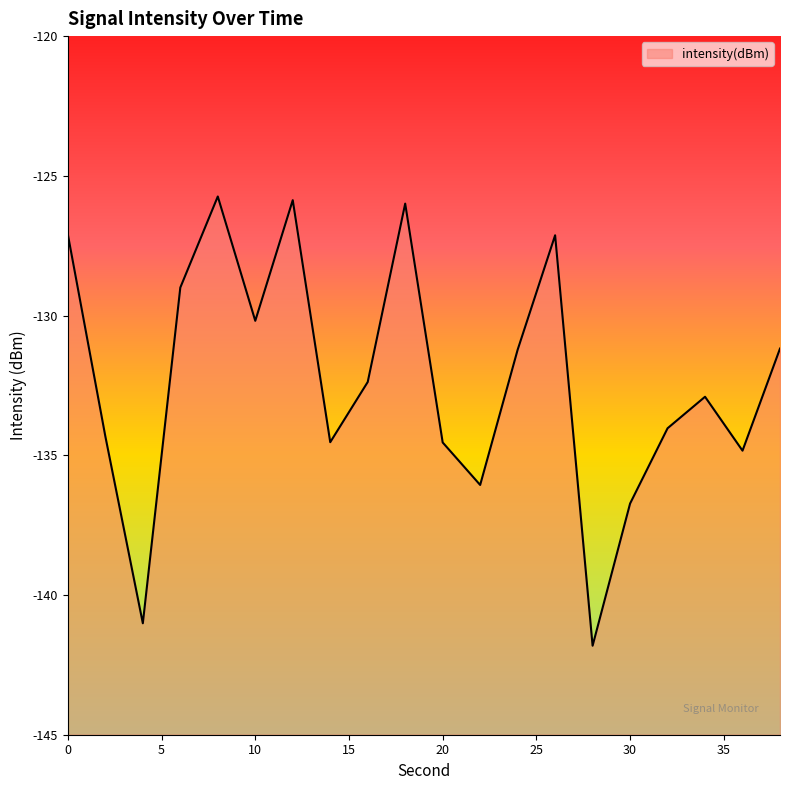

How many lines are shown in the chart?

1